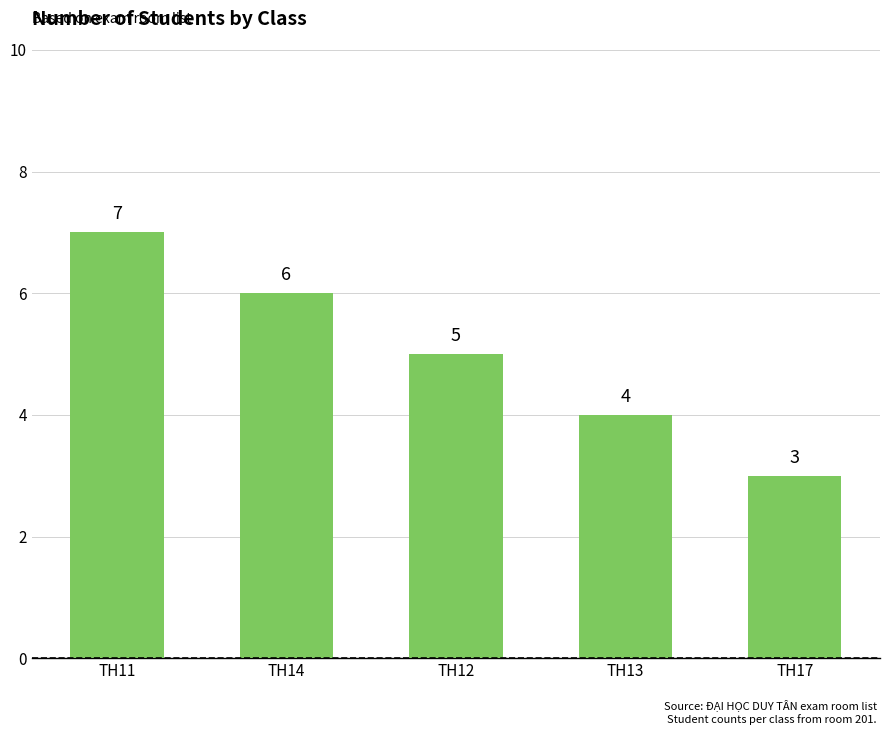

What is the difference between the values at TH11 and TH17?

4